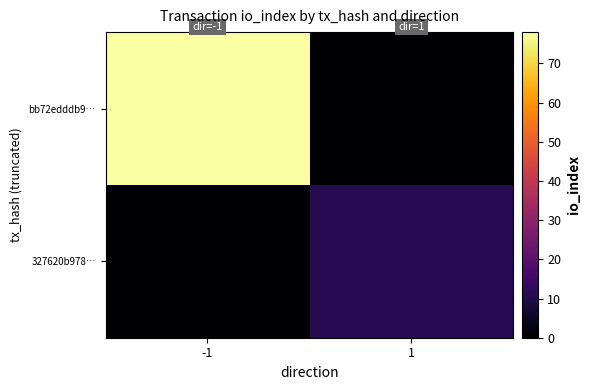

Reading right to left, list all the values displayed in this chart.

bb72edddb9…: 1=0	-1=78
327620b978…: 1=11	-1=0